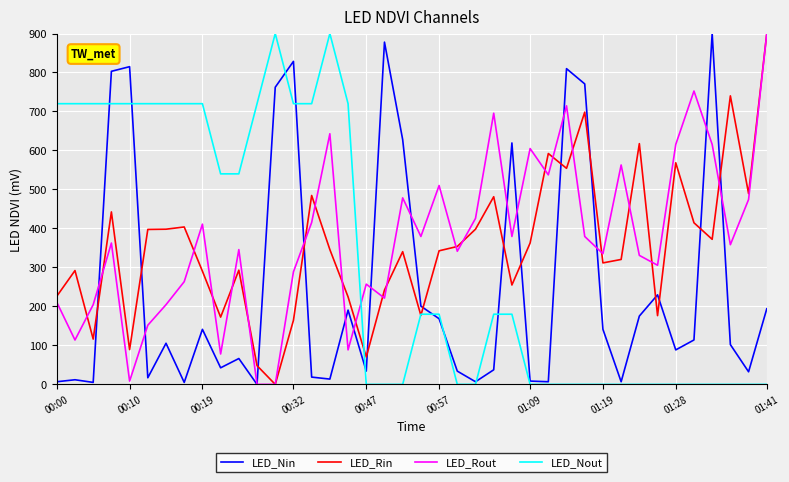

True or false: LED_Rout and LED_Nout cross at least once.

True